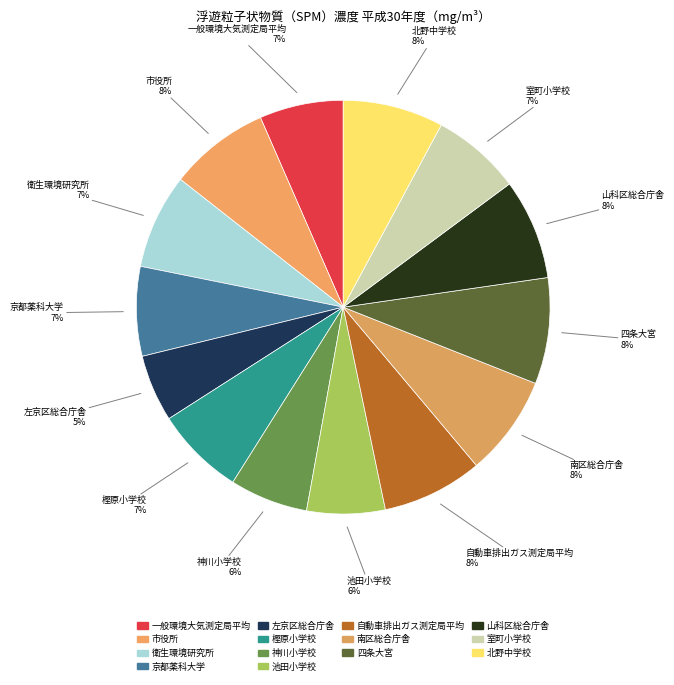

How many slices are in this pie chart?

14